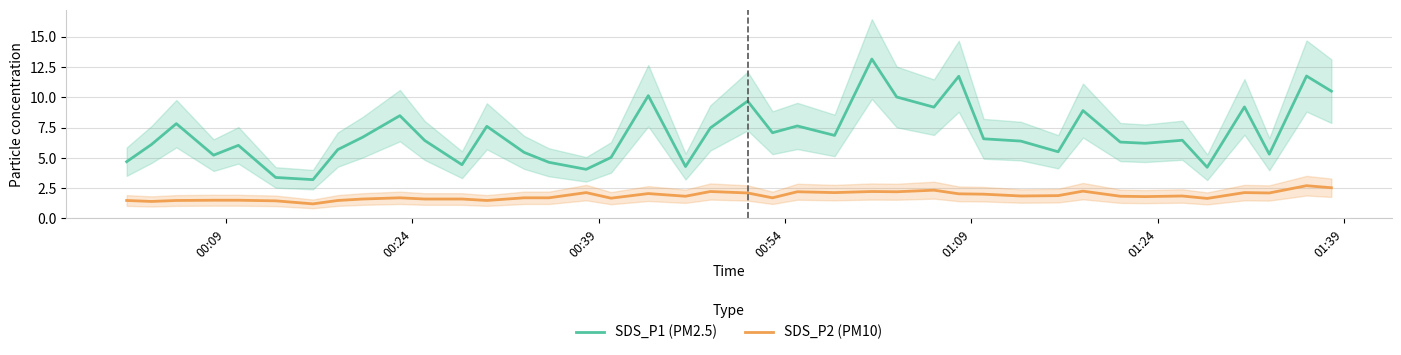

What is the highest value of the SDS_P2 (PM10) series?

2.7